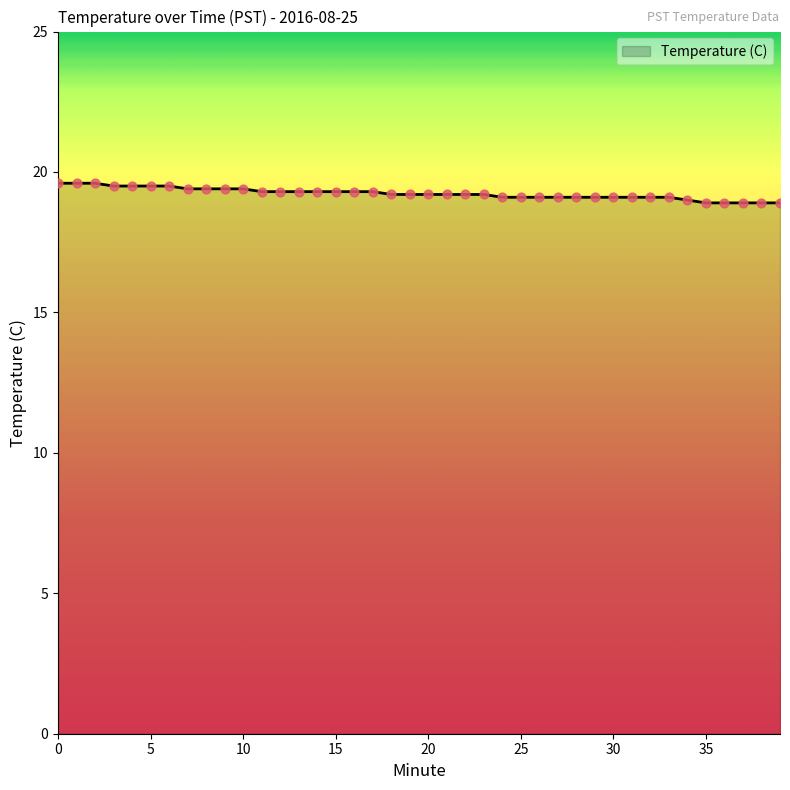

What is the difference between the maximum and minimum values?

0.7